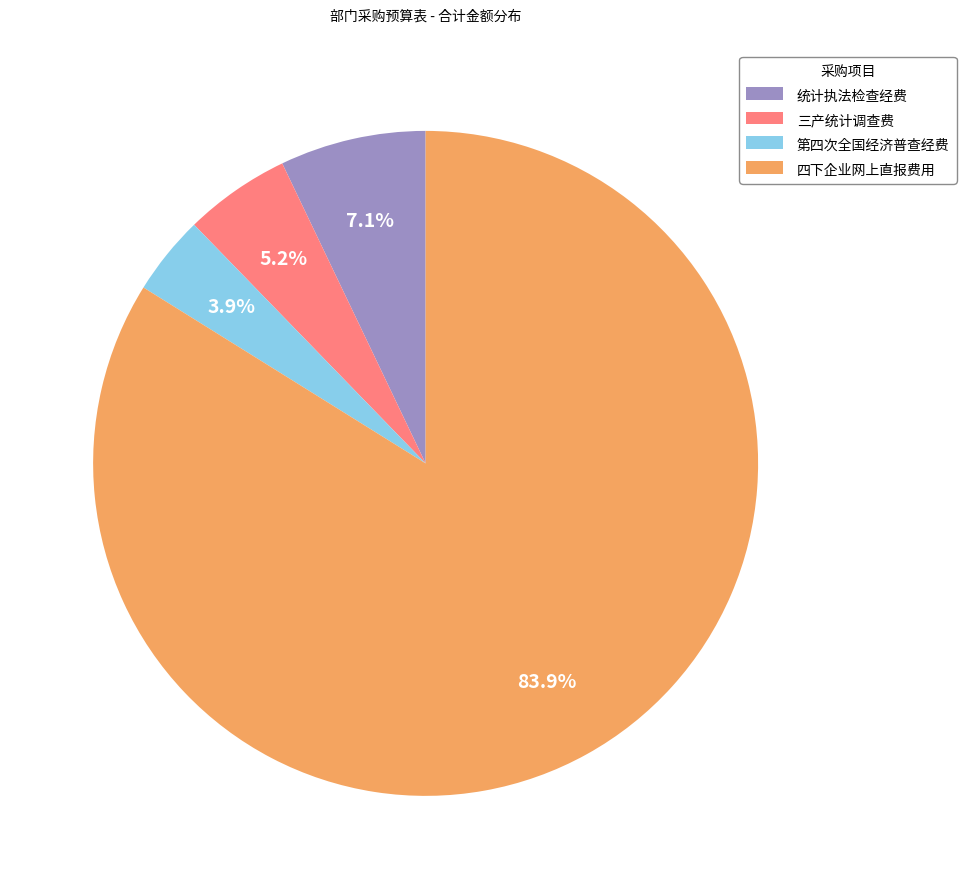

To the nearest percent, what percentage of the pie is 统计执法检查经费?

7%